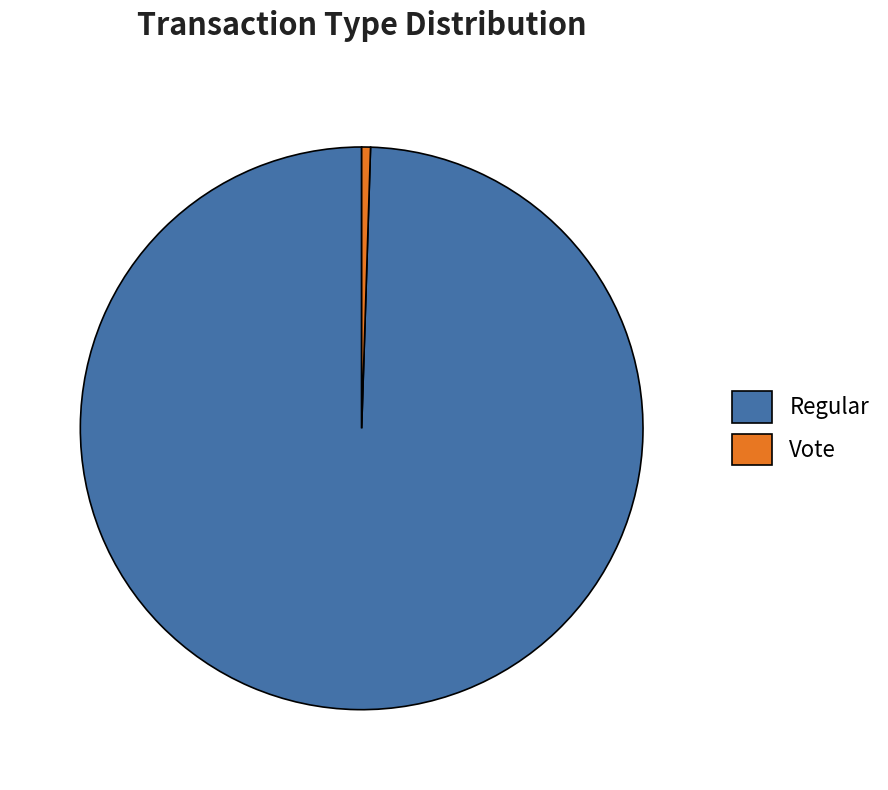

What is the ratio of the value at Regular to the value at Vote?

197.5